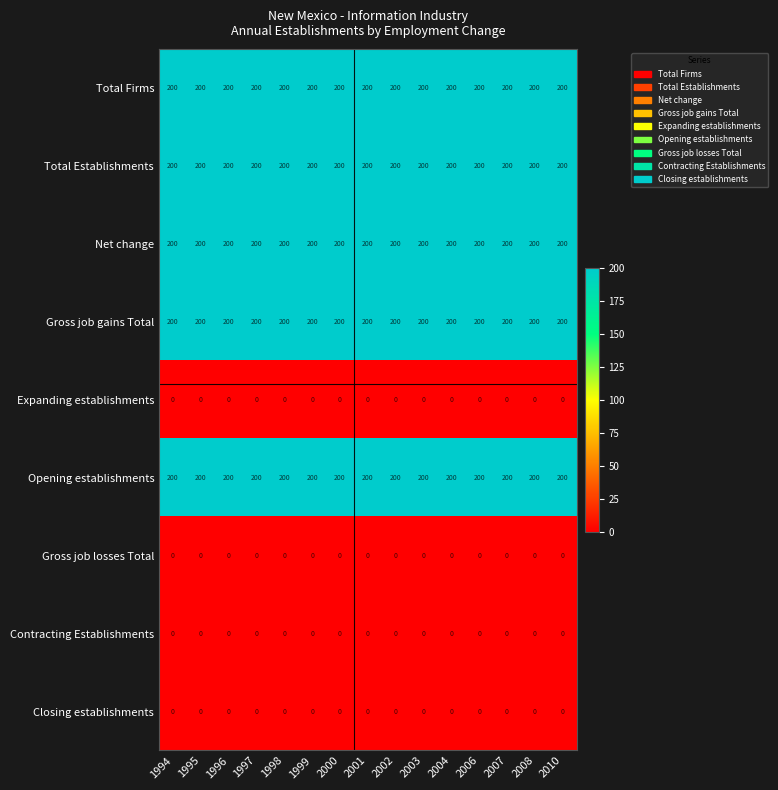

What is the total value across all series at 1997?

1000